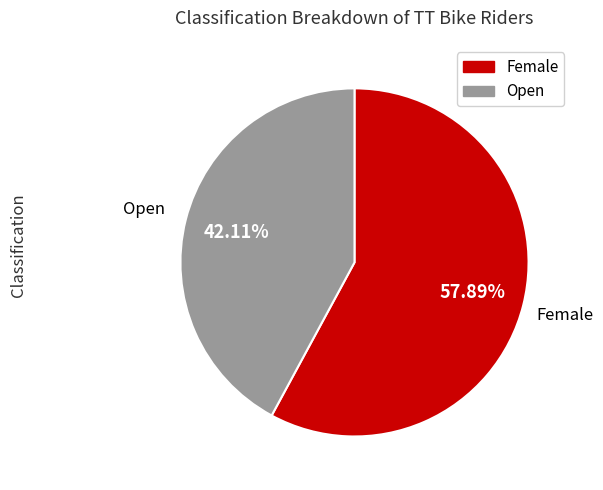

Between Female and Open, which is larger?

Female